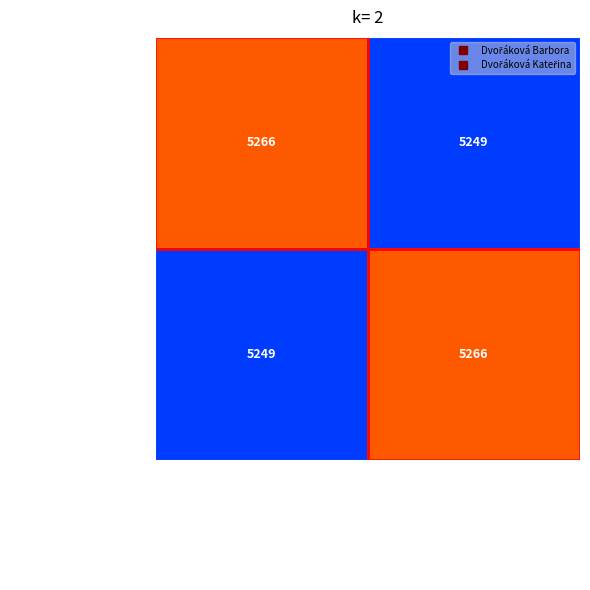

What is the greatest value displayed?

5266